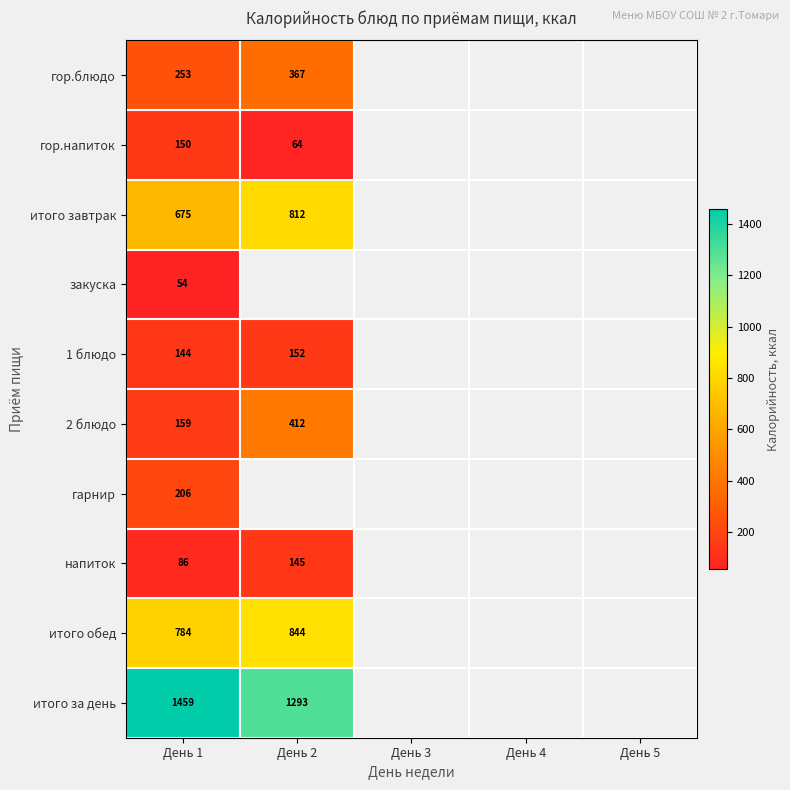

At which category is the sum across all series the highest?

День 1